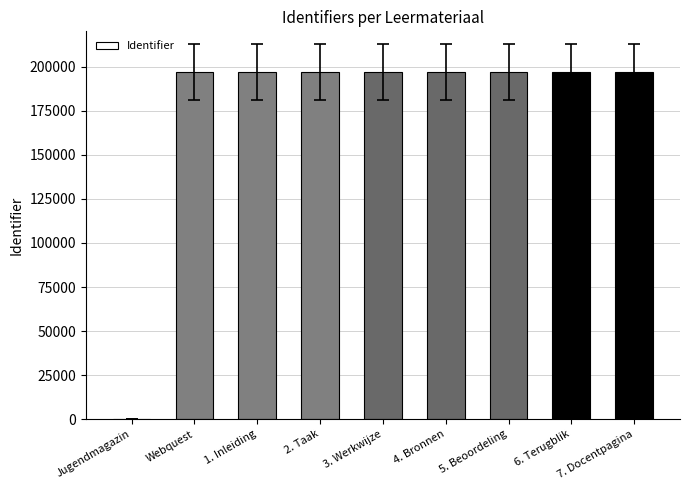

True or false: the data shows 0 at Jugendmagazin.

True